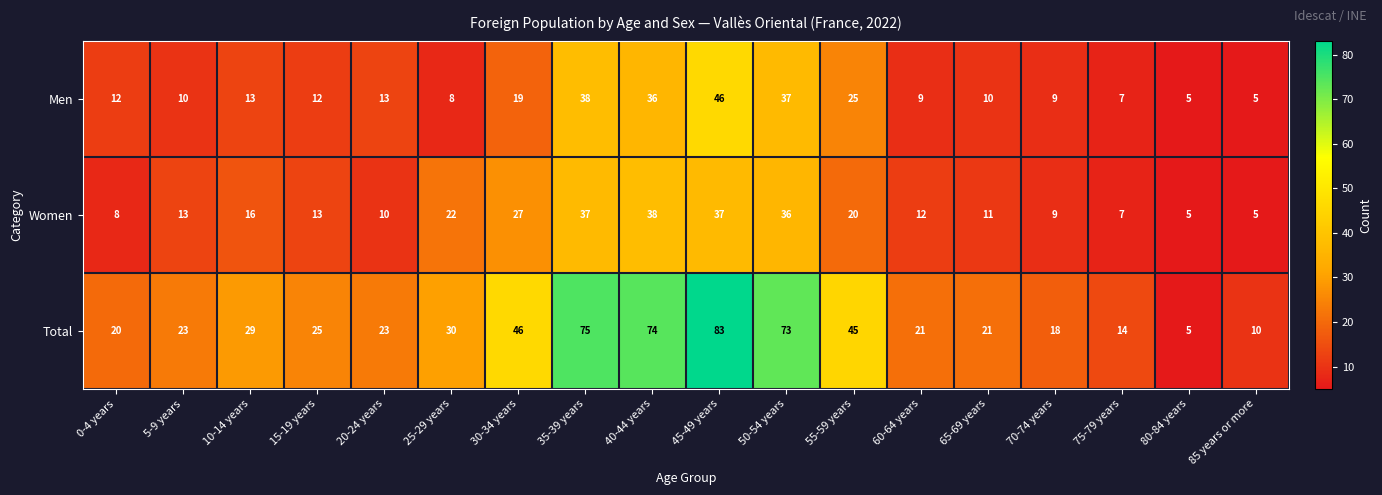

What is the difference between the maximum and minimum values in the Men series?

41